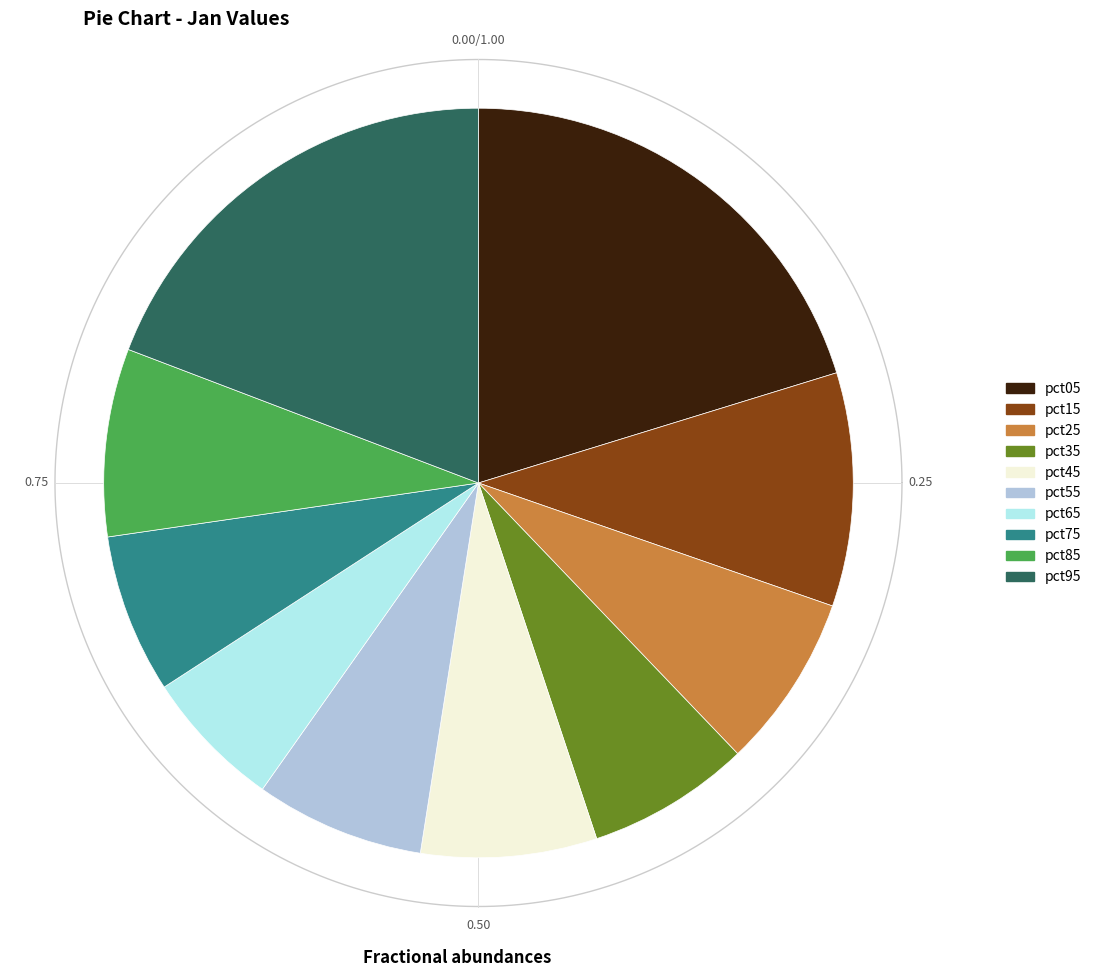

What percentage is the pct15 slice, to the nearest percent?

10%